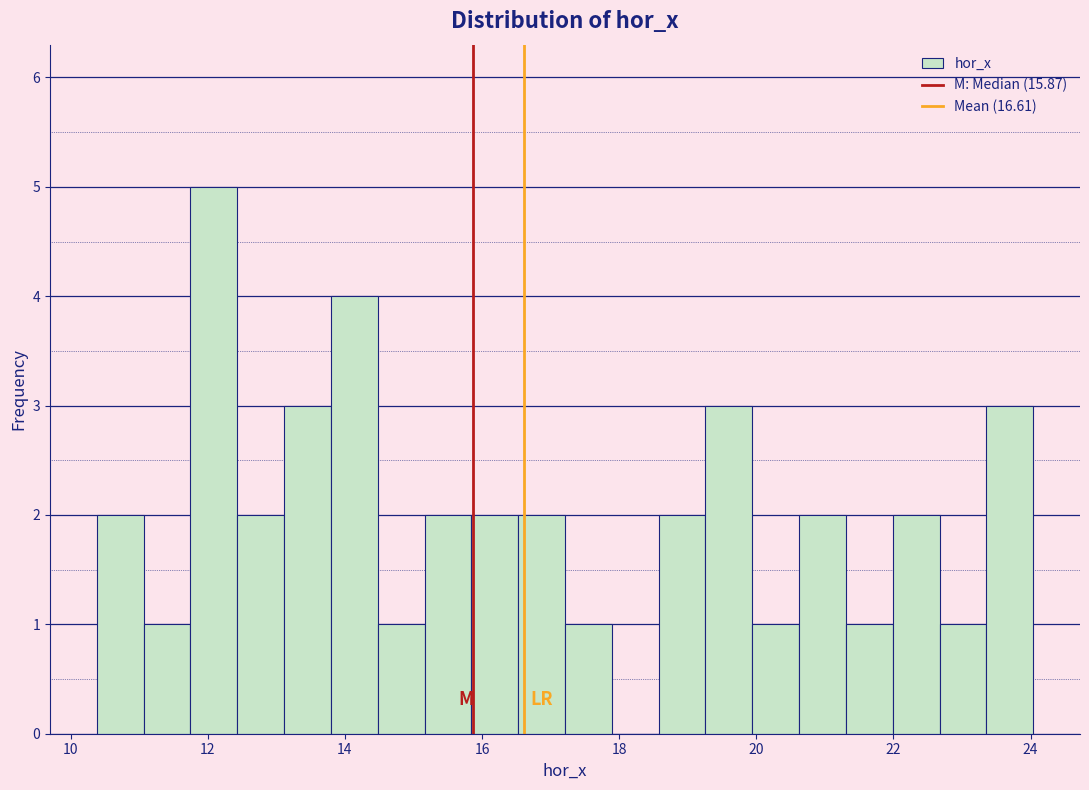

Around what value on the x-axis is the tallest bar? Give the approximate position of its centre, as read against the axis.

12.0